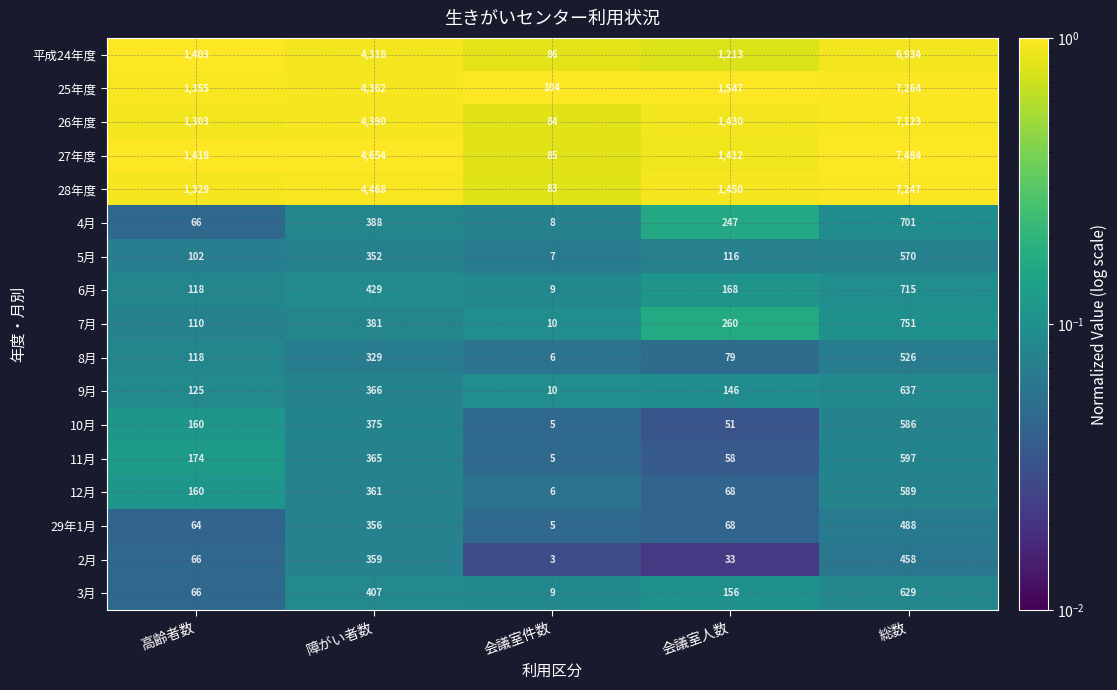

What is the sum of the 27年度 values at 総数 and 高齢者数?

8902